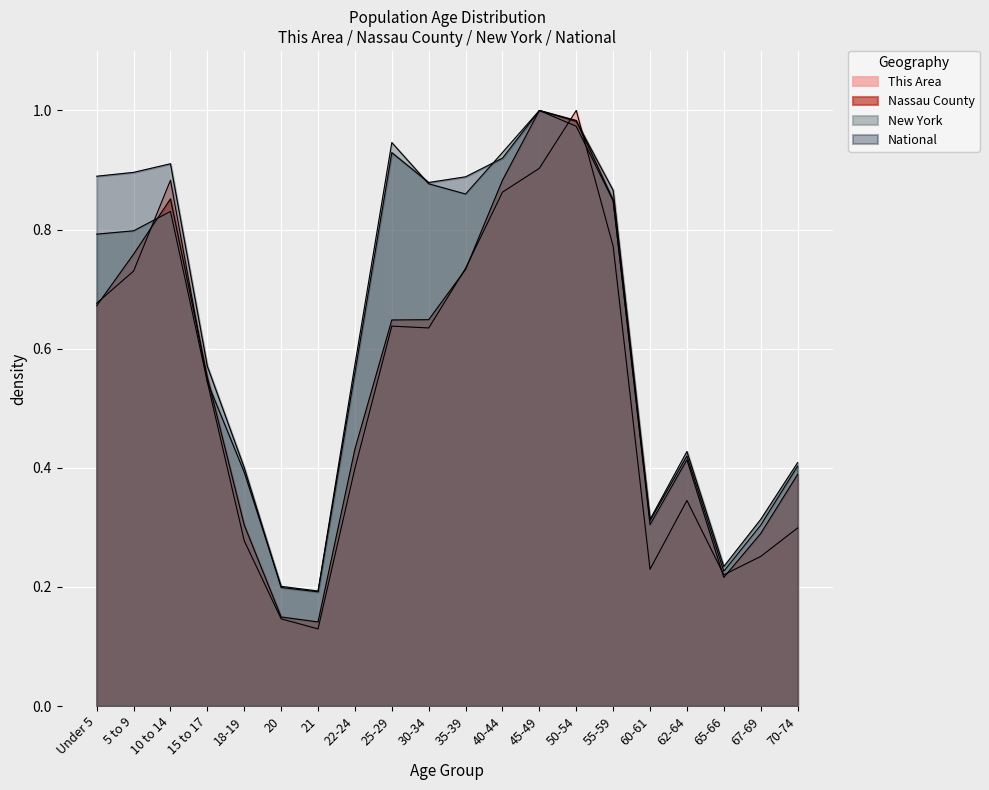

Does the chart display data point markers on the line(s)?

No